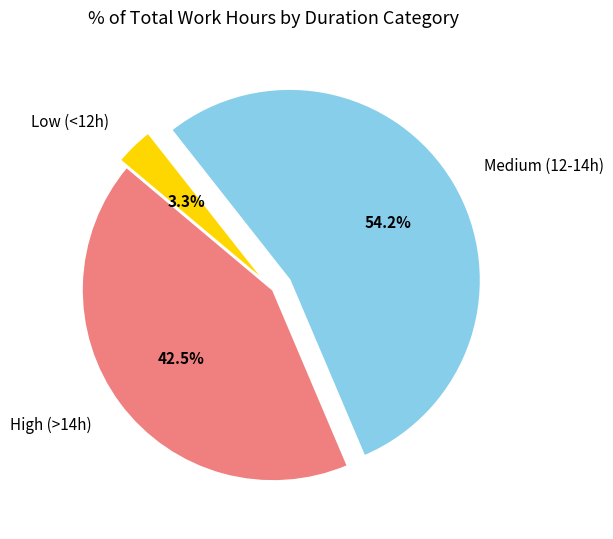

Which category has the biggest portion of the pie?

Medium (12-14h)